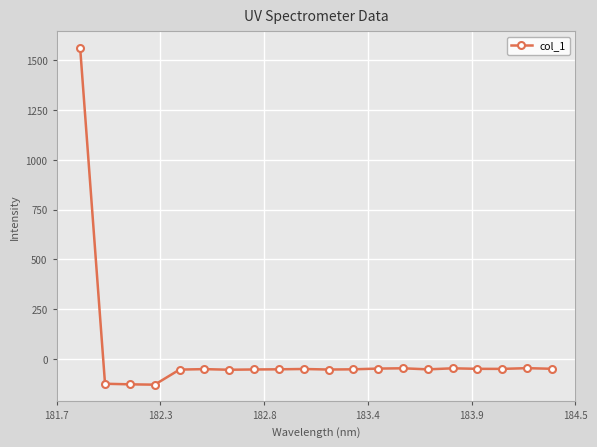

How many data points does each series have?

20